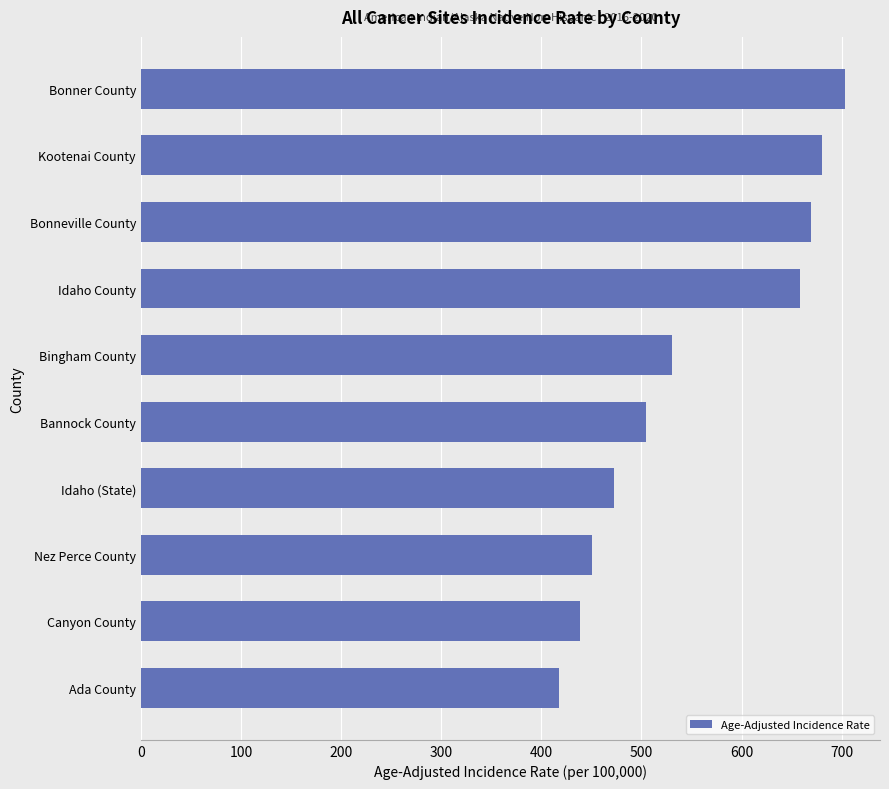

What is the difference between the second highest and minimum values?

263.2